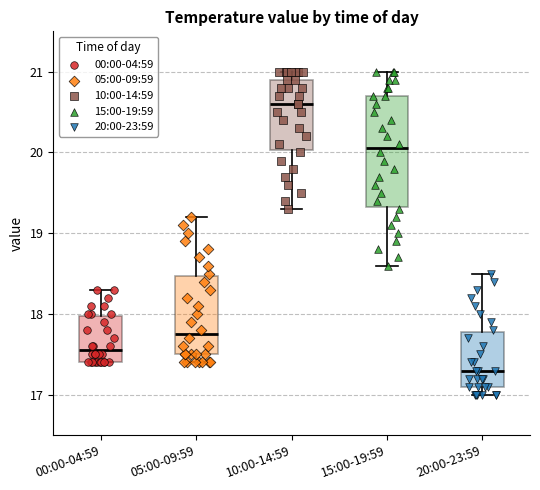

Where does the upper whisker of the box for 05:00-09:59 end on the y-axis? The values are not printed on the chart, so give them approximately, as read against the axis.

19.2